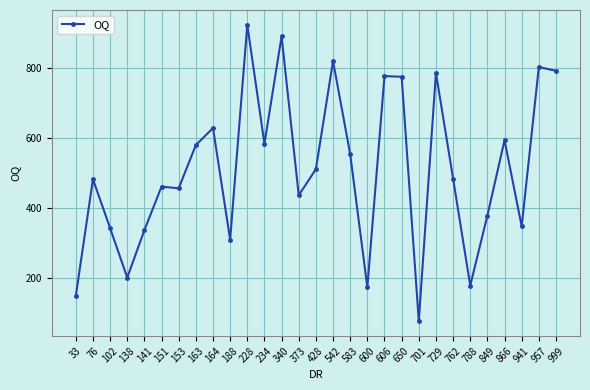

What is the value of the 4th point from the left?

200